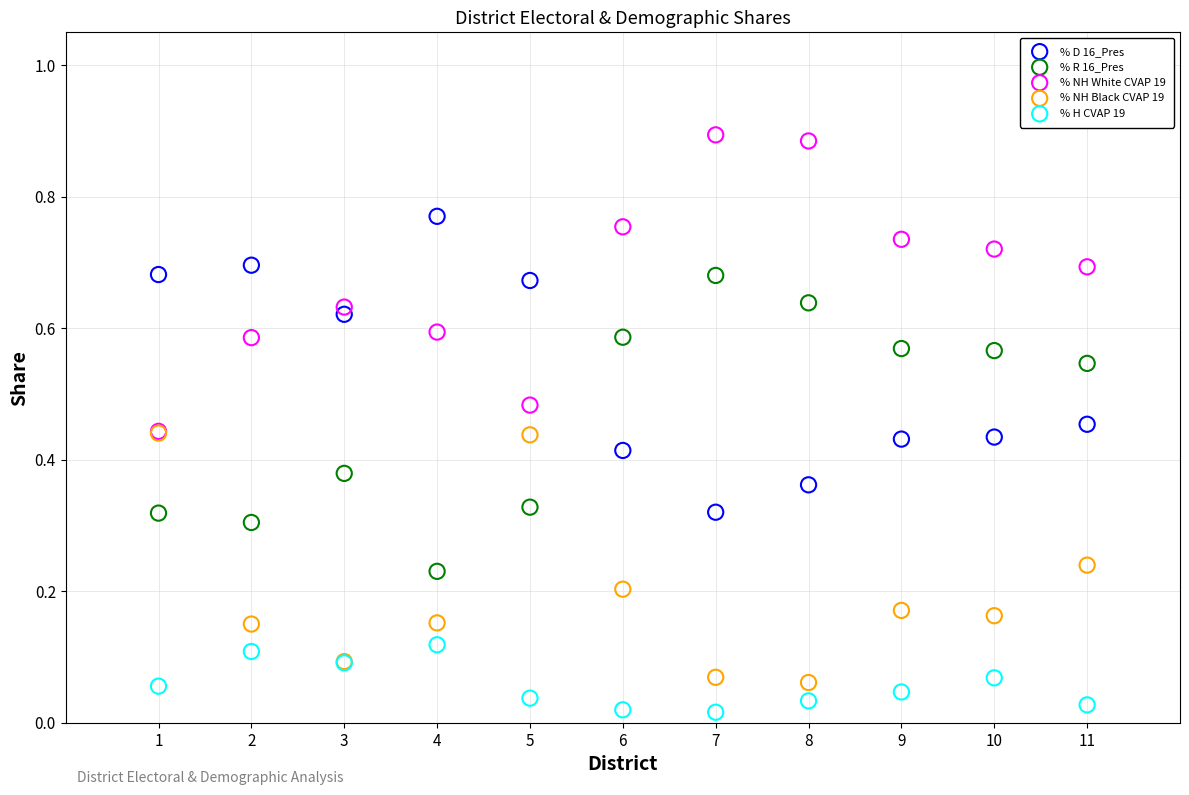

What are all the series names shown in the legend?

% D 16_Pres, % R 16_Pres, % NH White CVAP 19, % NH Black CVAP 19, % H CVAP 19